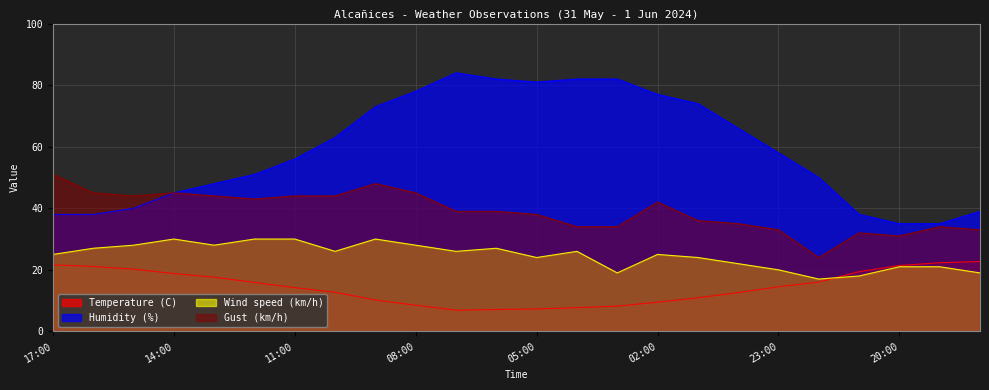

Reading right to left, list all the values displayed in this chart.

Temperature (C): 18:00=22.7	19:00=22.3	20:00=21.4	21:00=19.4	22:00=16.0	23:00=14.5	00:00=12.6	01:00=10.9	02:00=9.5	03:00=8.2	04:00=7.7	05:00=7.3	06:00=7.1	07:00=6.9	08:00=8.5	09:00=10.2	10:00=12.7	11:00=14.2	12:00=15.9	13:00=17.6	14:00=18.8	15:00=20.2	16:00=21.1	17:00=21.6
Humidity (%): 18:00=39.0	19:00=35.0	20:00=35.0	21:00=38.0	22:00=50.0	23:00=58.0	00:00=66.0	01:00=74.0	02:00=77.0	03:00=82.0	04:00=82.0	05:00=81.0	06:00=82.0	07:00=84.0	08:00=78.0	09:00=73.0	10:00=63.0	11:00=56.0	12:00=51.0	13:00=48.0	14:00=45.0	15:00=40.0	16:00=38.0	17:00=38.0
Wind speed (km/h): 18:00=19.0	19:00=21.0	20:00=21.0	21:00=18.0	22:00=17.0	23:00=20.0	00:00=22.0	01:00=24.0	02:00=25.0	03:00=19.0	04:00=26.0	05:00=24.0	06:00=27.0	07:00=26.0	08:00=28.0	09:00=30.0	10:00=26.0	11:00=30.0	12:00=30.0	13:00=28.0	14:00=30.0	15:00=28.0	16:00=27.0	17:00=25.0
Gust (km/h): 18:00=33.0	19:00=34.0	20:00=31.0	21:00=32.0	22:00=24.0	23:00=33.0	00:00=35.0	01:00=36.0	02:00=42.0	03:00=34.0	04:00=34.0	05:00=38.0	06:00=39.0	07:00=39.0	08:00=45.0	09:00=48.0	10:00=44.0	11:00=44.0	12:00=43.0	13:00=44.0	14:00=45.0	15:00=44.0	16:00=45.0	17:00=51.0